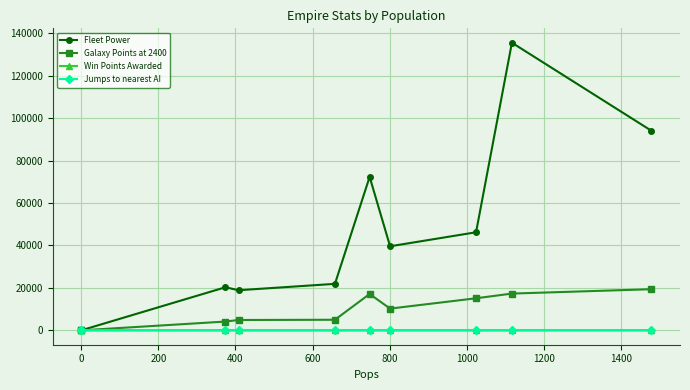

Which series has the largest range (max minus min)?

Fleet Power